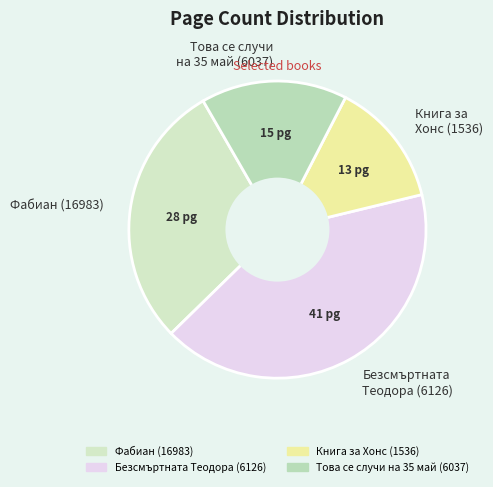

Is there a majority slice in this chart?

No